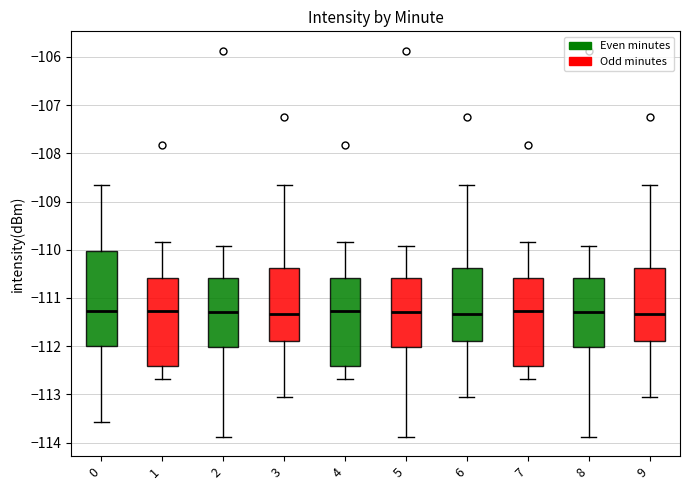

Reading left to right, transcribe this box plot: for each box, give where its median line is, the range the box spans, and where its two whiskers end, as read against the y-axis. The values are not printed on the chart, so give them approximately, as read against the axis.

0: median -111.3, box -112.0 to -110.0, whiskers -113.6 to -108.7
1: median -111.3, box -112.4 to -110.6, whiskers -112.7 to -109.8
2: median -111.3, box -112.0 to -110.6, whiskers -113.9 to -109.9
3: median -111.3, box -111.9 to -110.4, whiskers -113.1 to -108.7
4: median -111.3, box -112.4 to -110.6, whiskers -112.7 to -109.8
5: median -111.3, box -112.0 to -110.6, whiskers -113.9 to -109.9
6: median -111.3, box -111.9 to -110.4, whiskers -113.1 to -108.7
7: median -111.3, box -112.4 to -110.6, whiskers -112.7 to -109.8
8: median -111.3, box -112.0 to -110.6, whiskers -113.9 to -109.9
9: median -111.3, box -111.9 to -110.4, whiskers -113.1 to -108.7